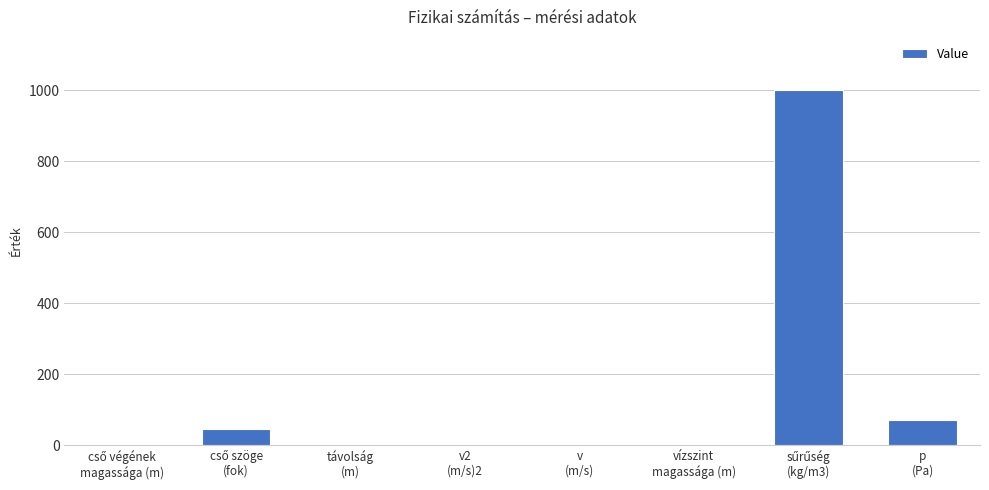

Where is the data nearest to the value 500?

p
(Pa)